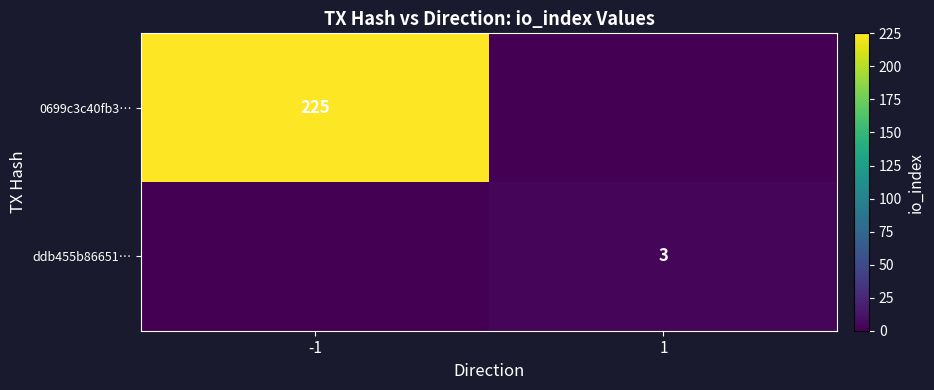

Which category has the highest value across all series?

-1